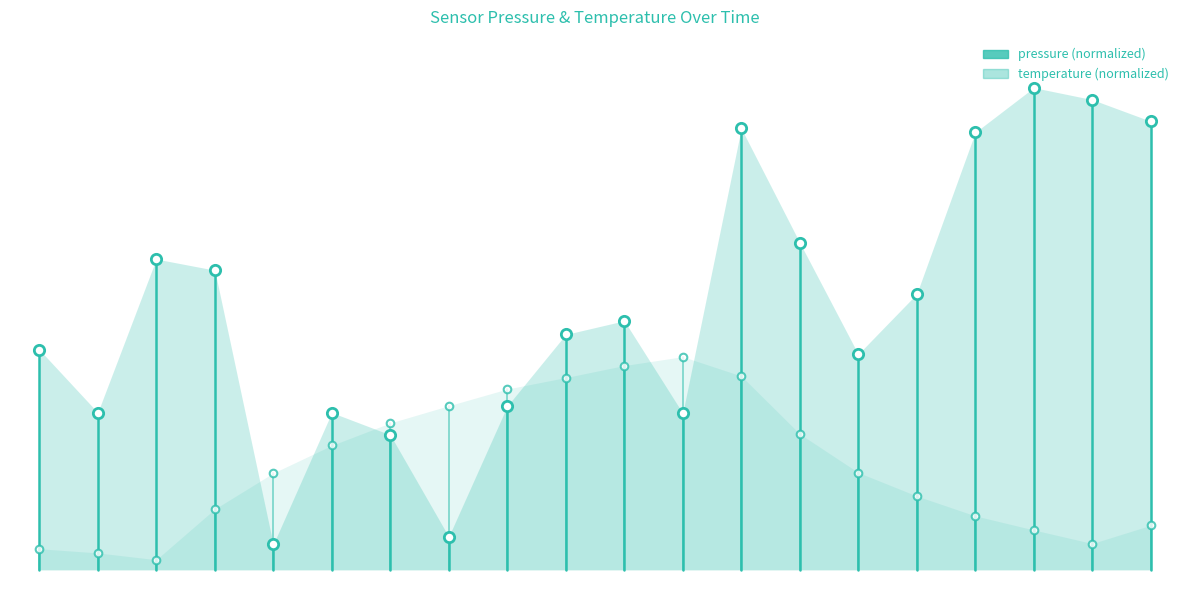

At how many categories does at least one series exceed 87?

3